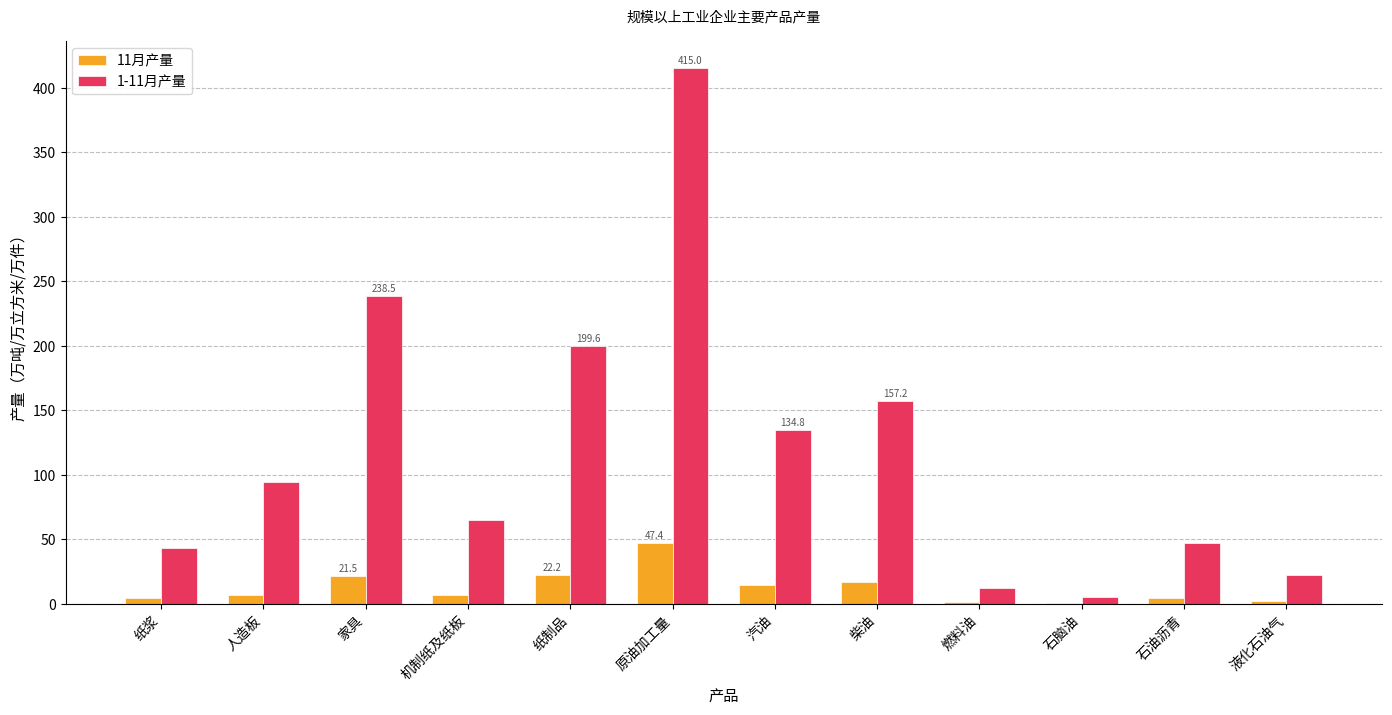

Does the chart contain stacked bars?

No